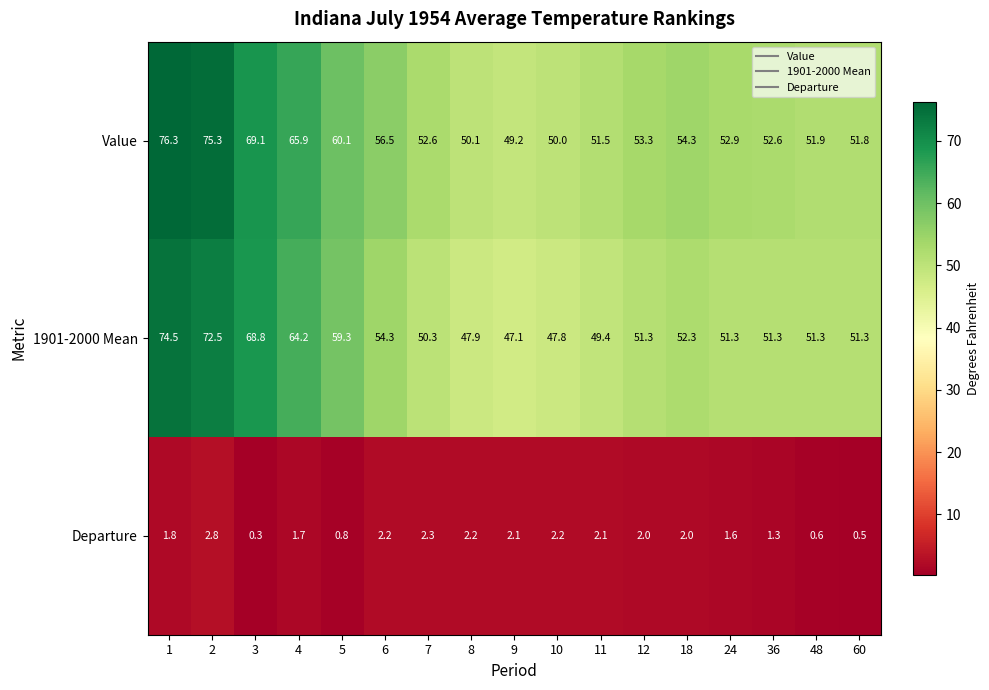

What is the difference between the maximum and minimum values in the Departure series?

2.5